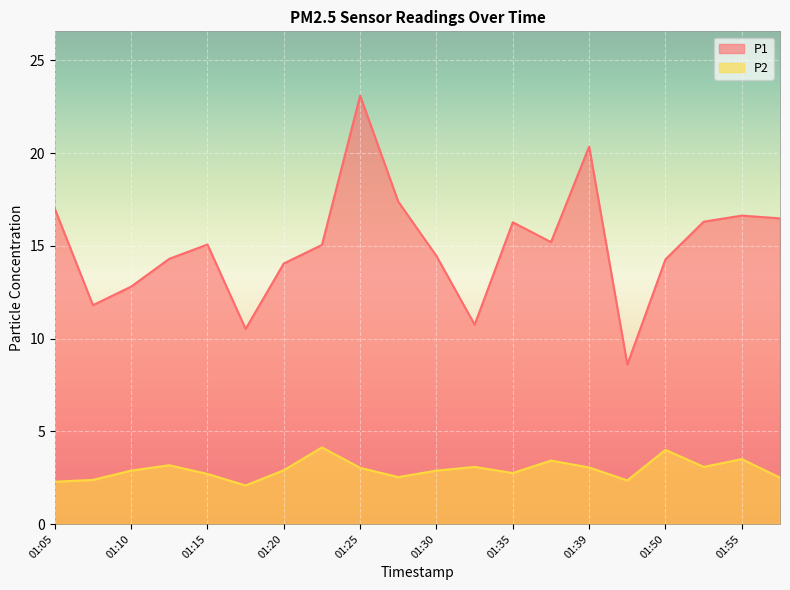

Rank the series by their maximum value, from highest to lowest.

P1, P2